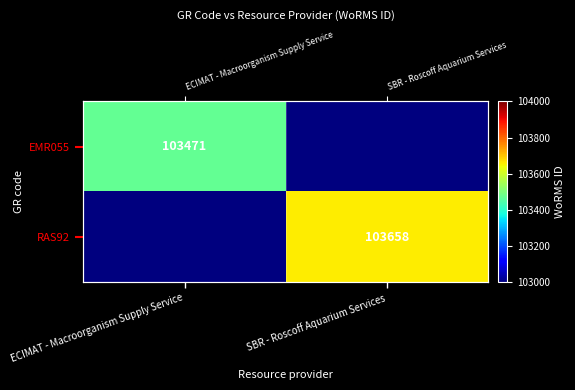

Rank the series by their maximum value, from lowest to highest.

EMR055, RAS92